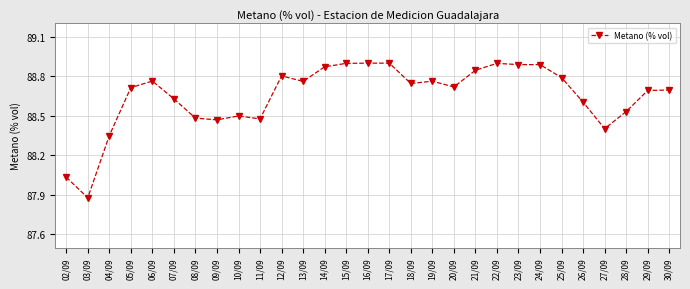

What is the label of the 2nd point from the left?

03/09